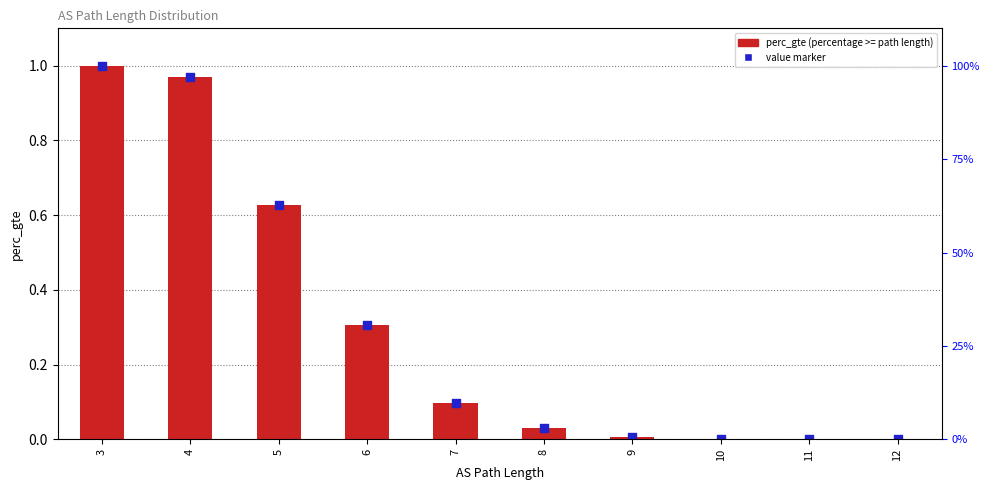

Is the value of perc_gte at 12 greater than the value of value marker at 12?

No